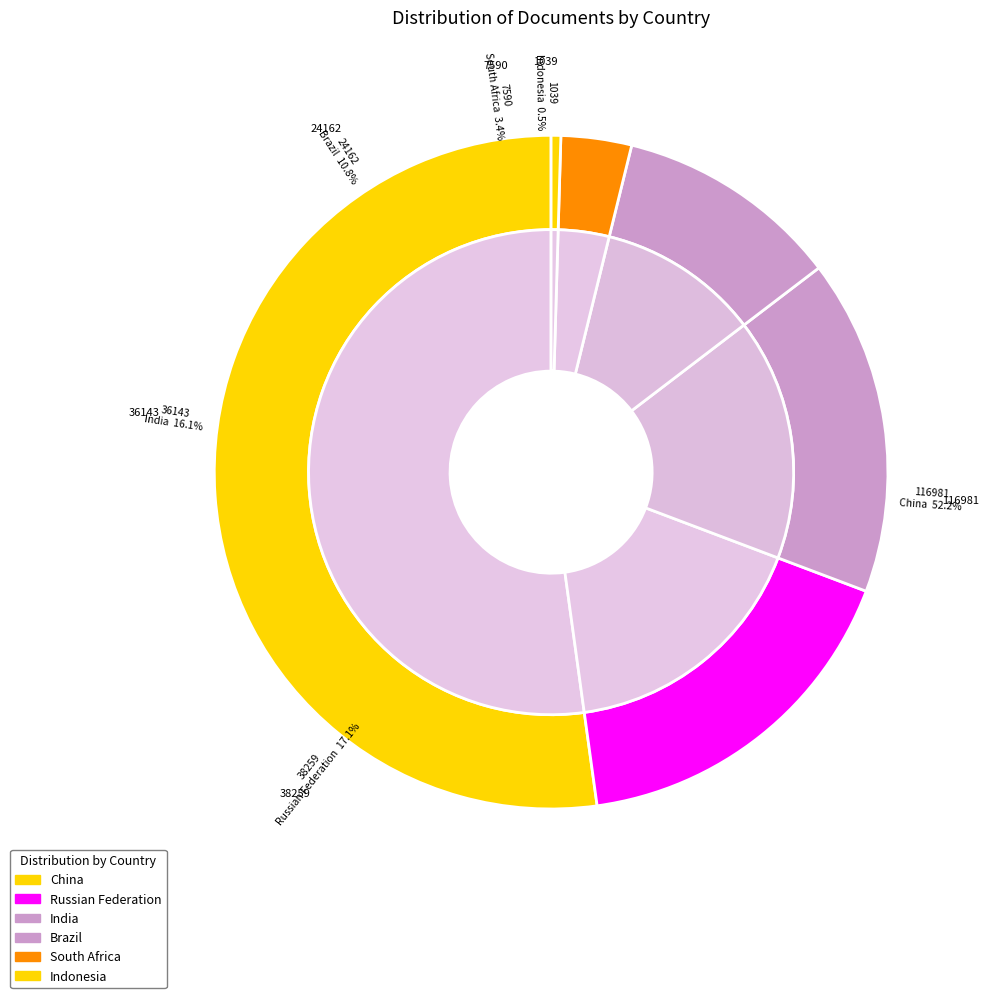

To the nearest percent, what is the difference between the Indonesia and India slice percentages?

16%